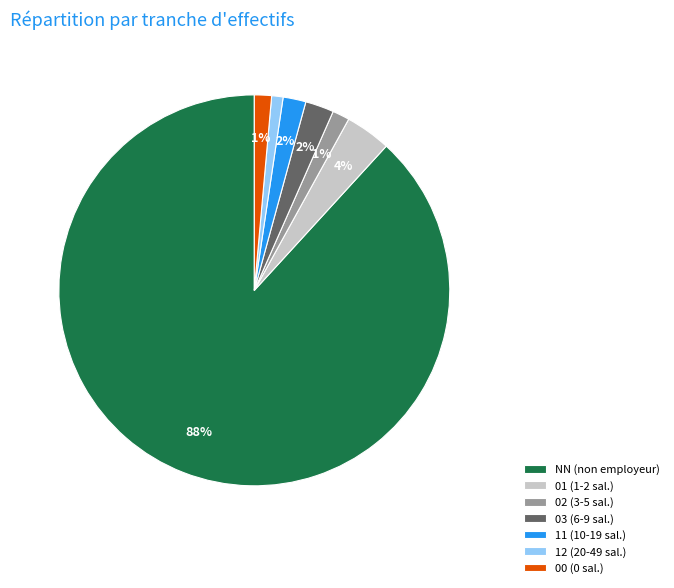

To the nearest percent, what is the combined percentage of 00 (0 sal.) and NN (non employeur)?

90%